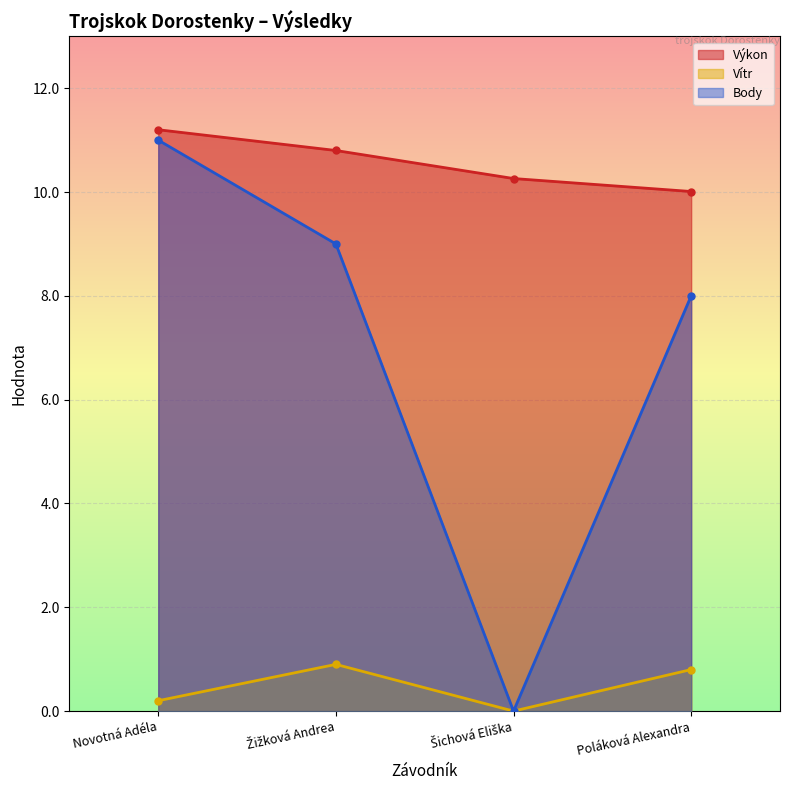

At which category does the chart reach its minimum across all series?

Šichová Eliška